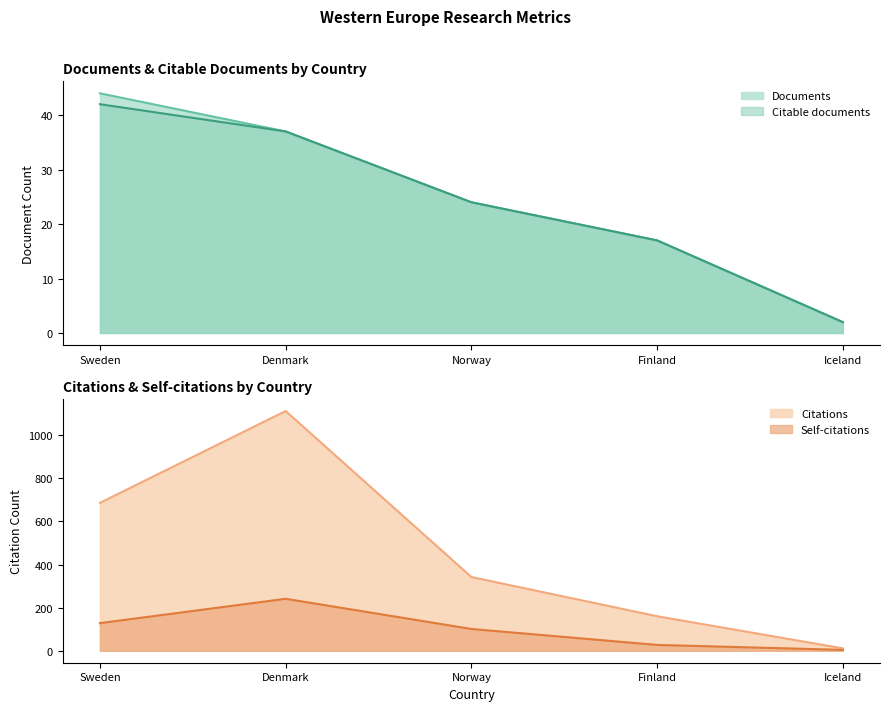

What is the value of the Citable documents point at the 5th from the left?

2